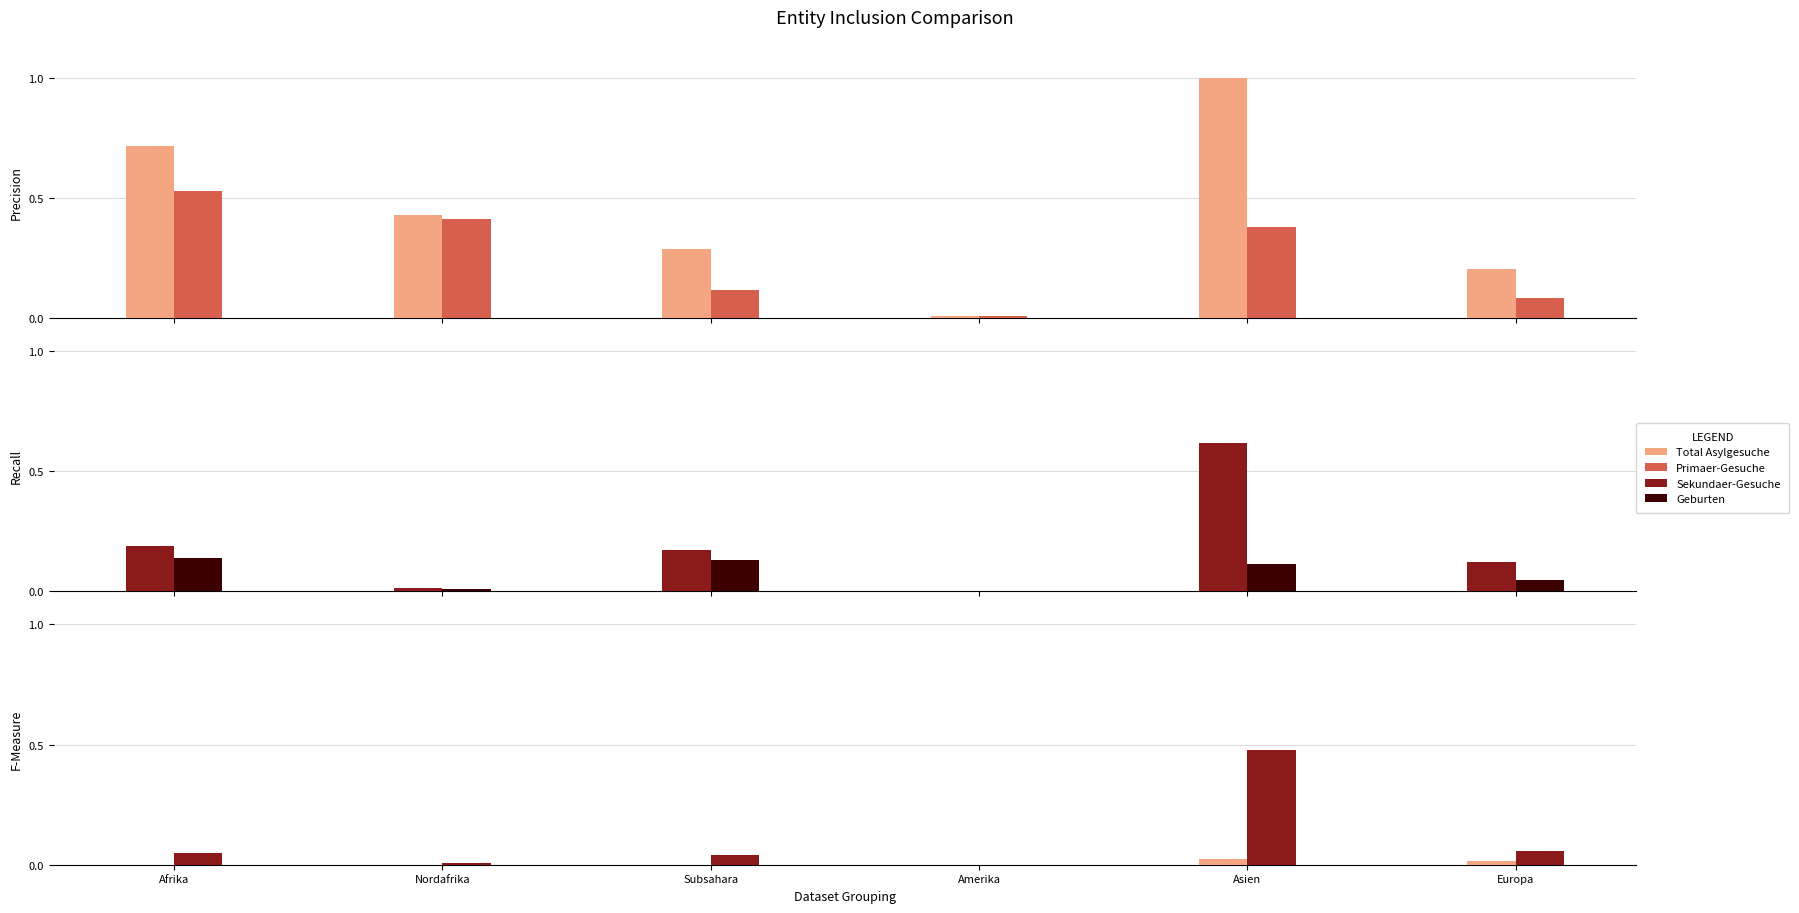

What is the label of the 6th bar from the right?

Afrika